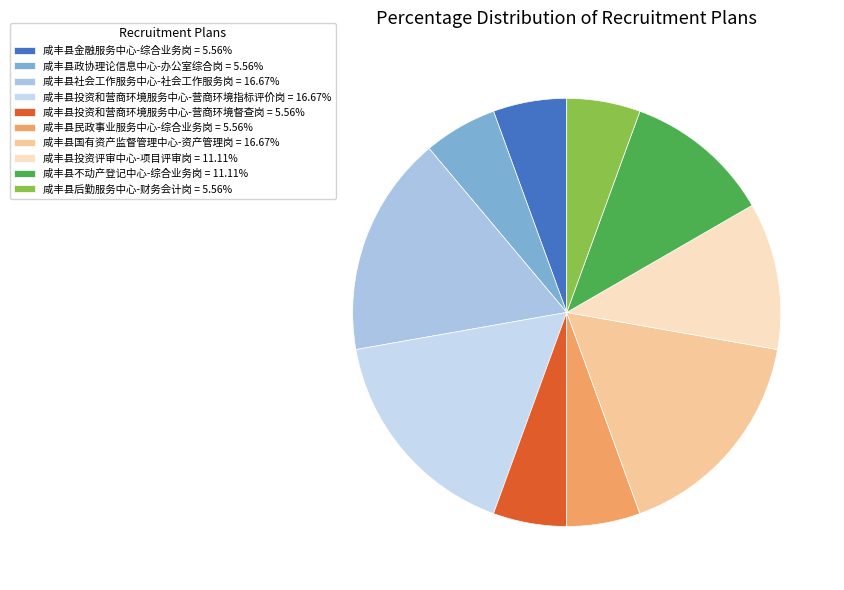

The 咸丰县政协理论信息中心-办公室综合岗 slice represents 6% of the pie. True or false?

True